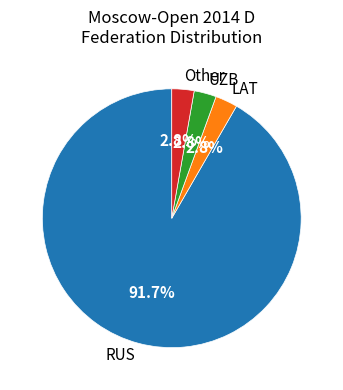

Which category has the biggest portion of the pie?

RUS